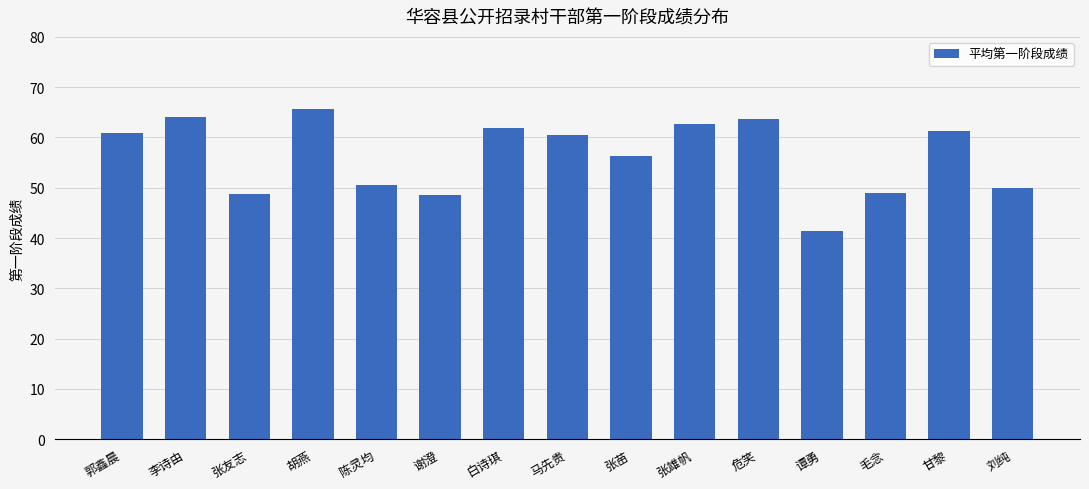

How many values are below 60?

7